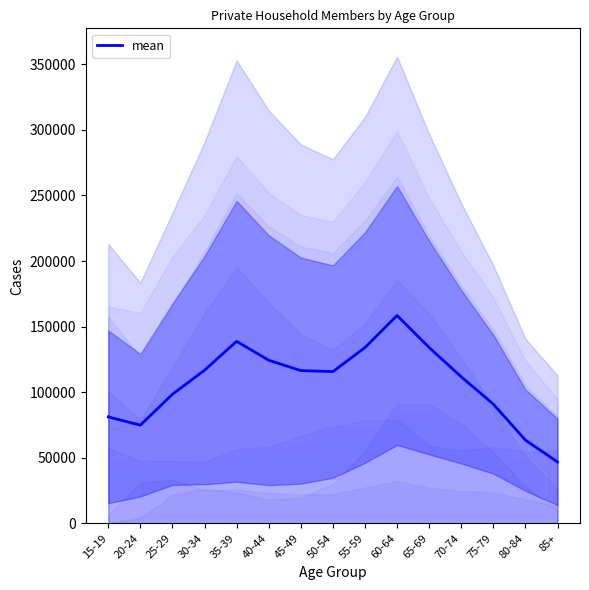

Is it true that the value at 70-74 is 34736.4?

False